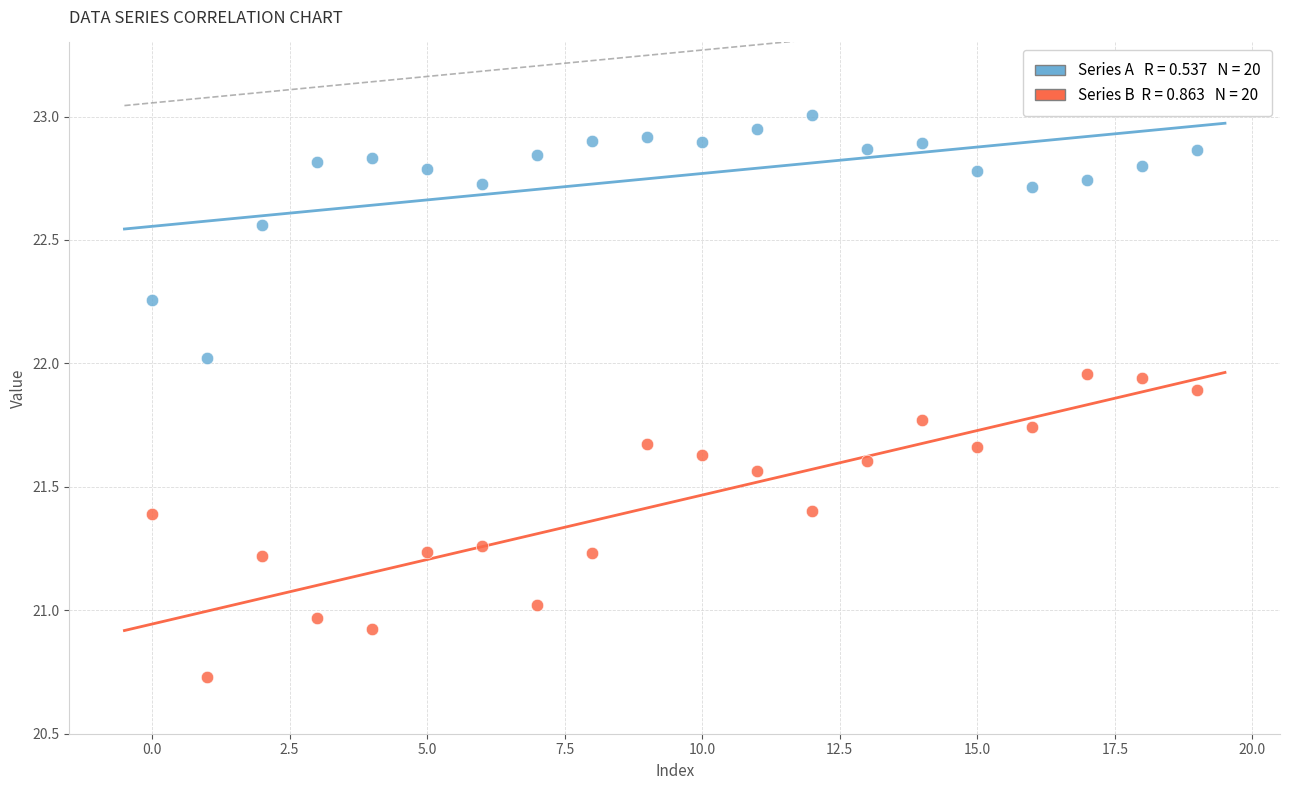

Across all data points, what is the range of Y values (max minus min)?

2.3